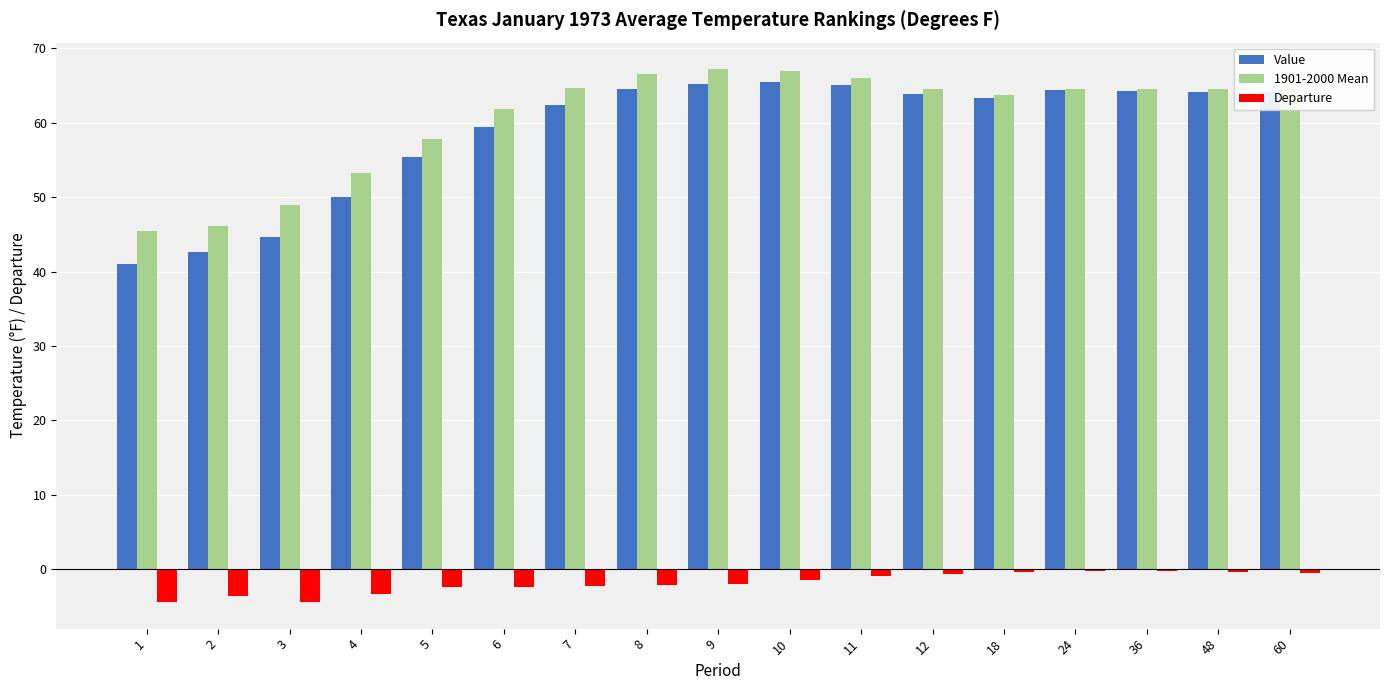

Between 3 and 12, which series saw the biggest shift?

Value